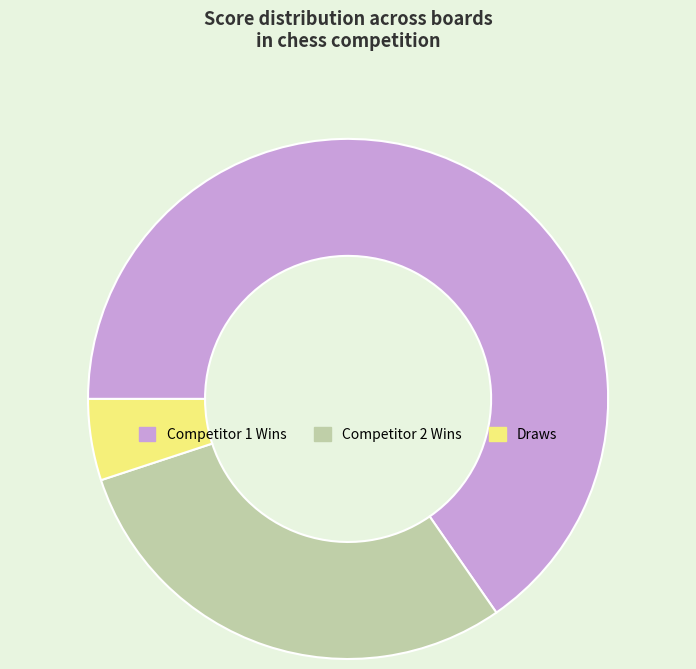

What is the largest slice in the pie chart?

Competitor 1 Wins